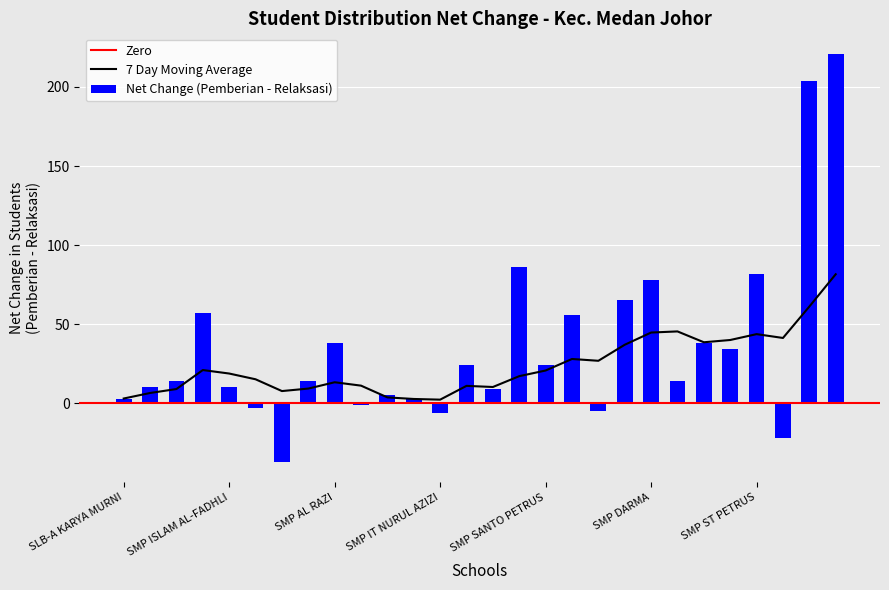

Count the number of data series in this chart.

3